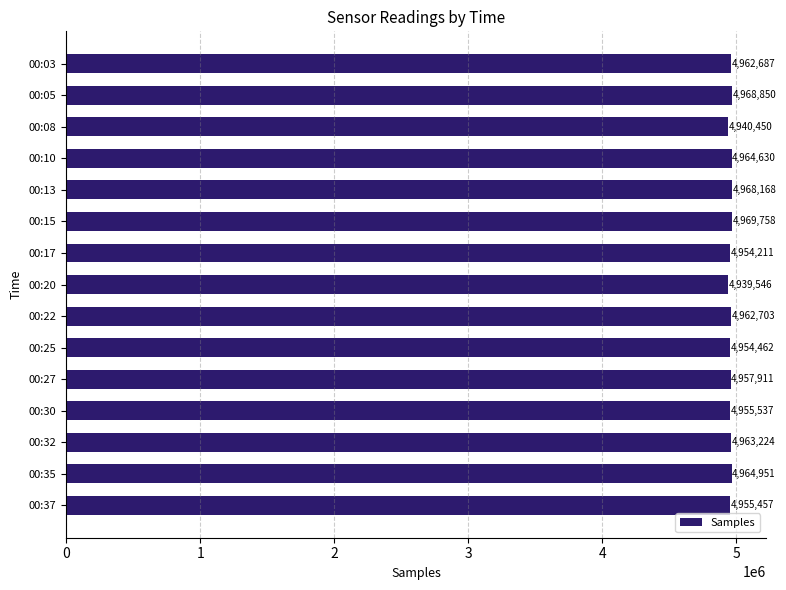

True or false: the data shows 8249207 at 00:37.

False